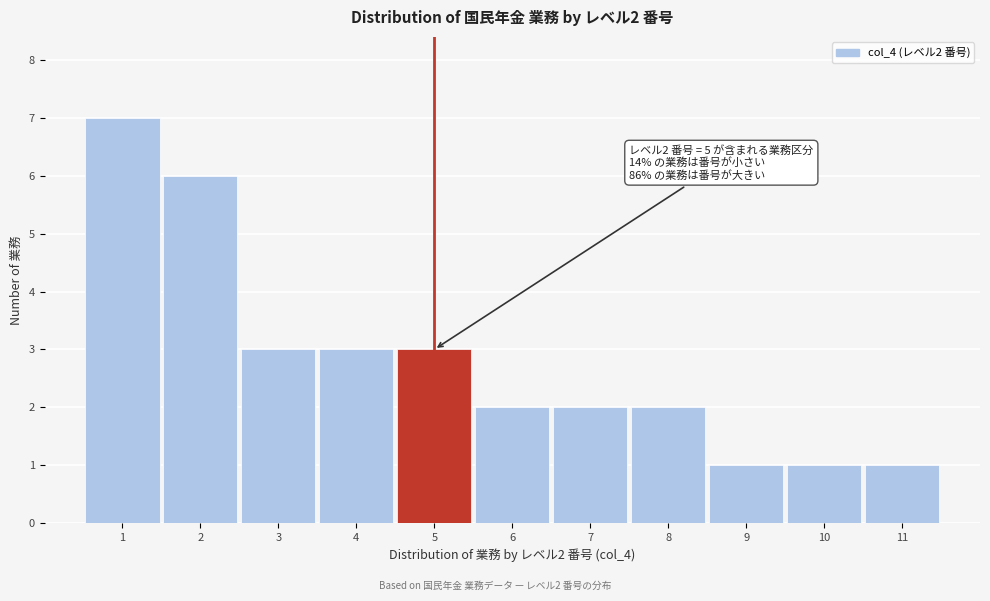

Over which range of the x-axis is the bar tallest?

0.5 to 1.5